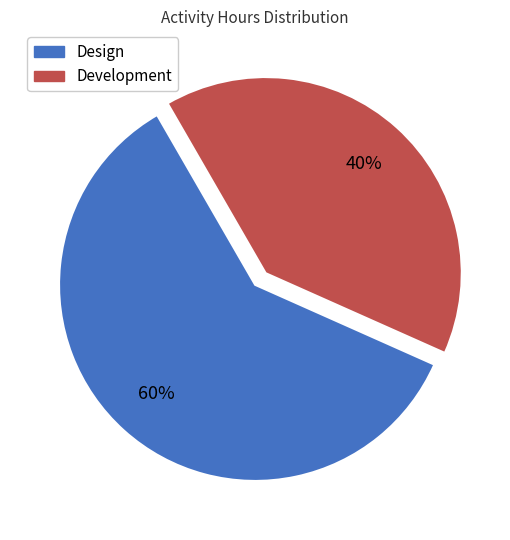

Count the number of slices in the pie.

2